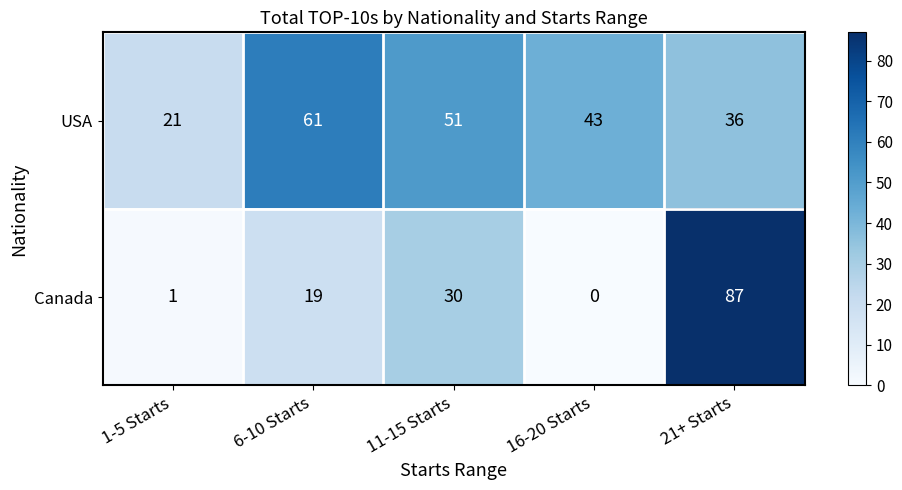

The value of Canada at 6-10 Starts is 19. True or false?

True